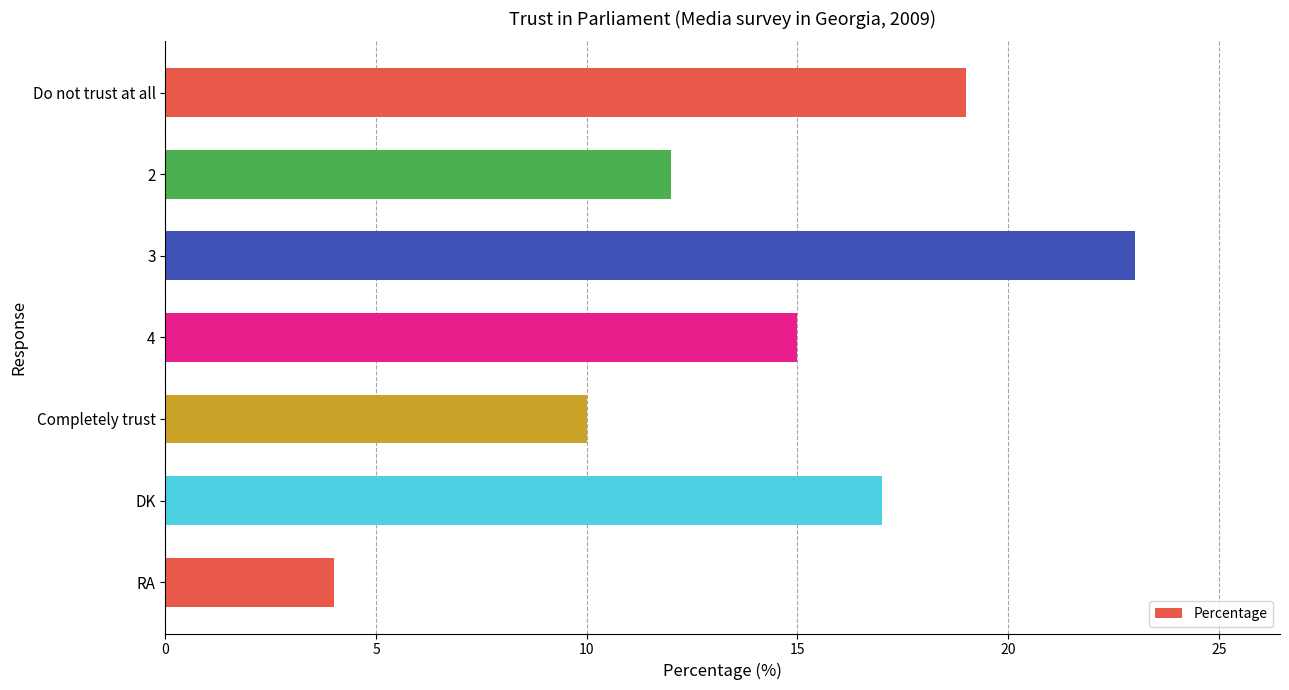

What is the change in value from 3 to DK?

-6